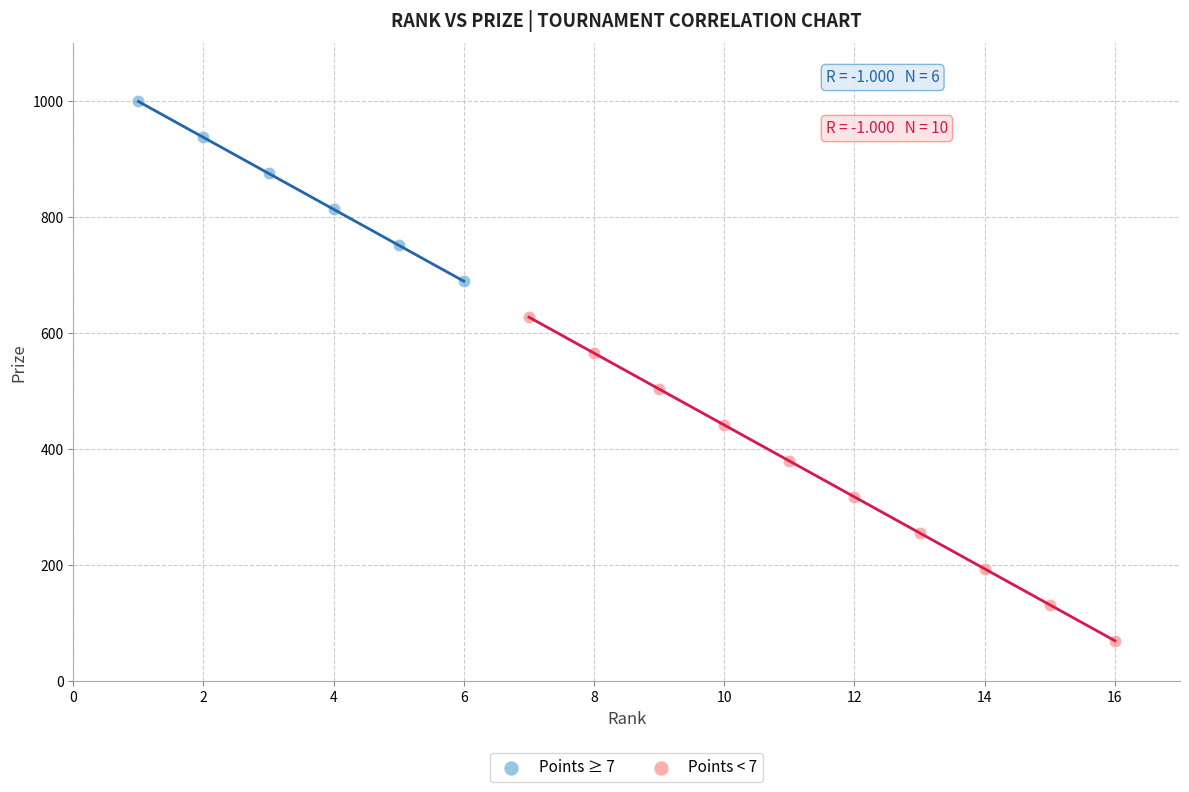

Which series reaches the minimum Y coordinate?

Points < 7